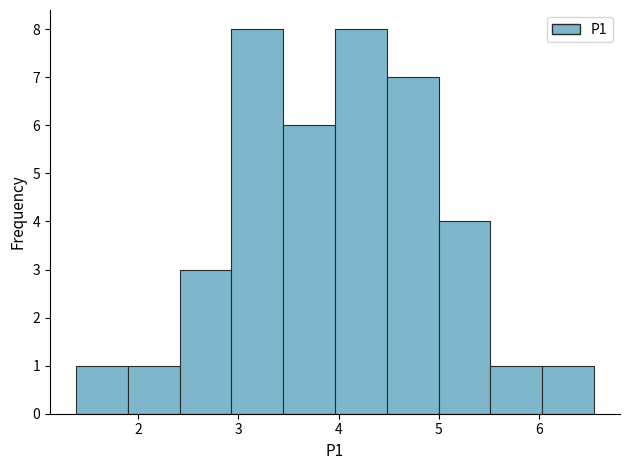

How tall is the bar that spans 5.5 to 6.0 on the x-axis? Neither the bar edges nor the heights are printed on the chart, so give them approximately, as read against the axes.

1